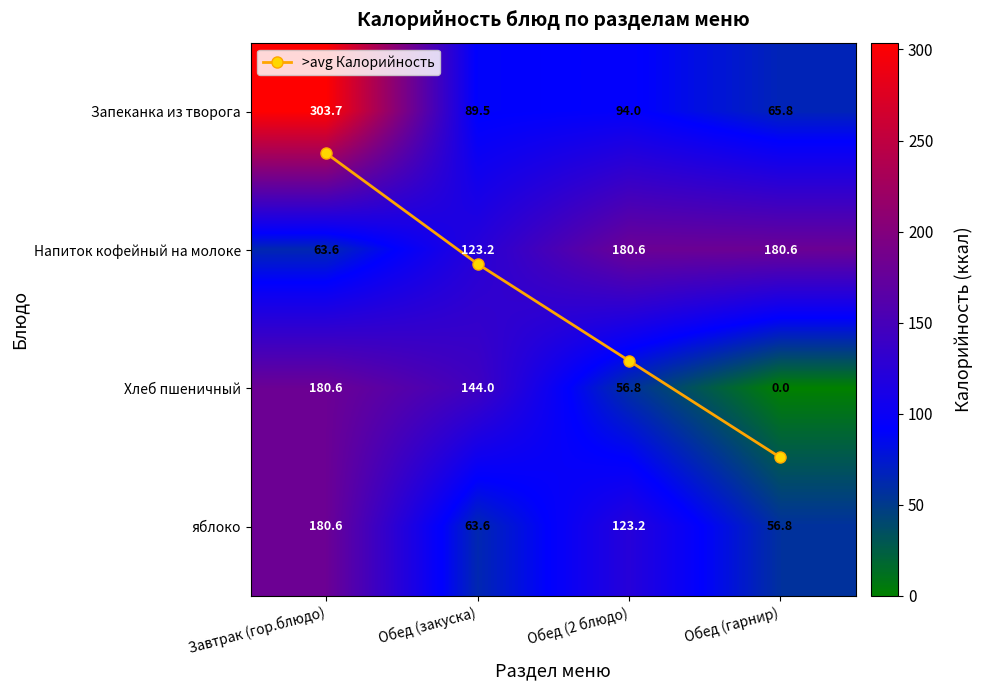

What is the average value of the Напиток кофейный на молоке series?

137.0